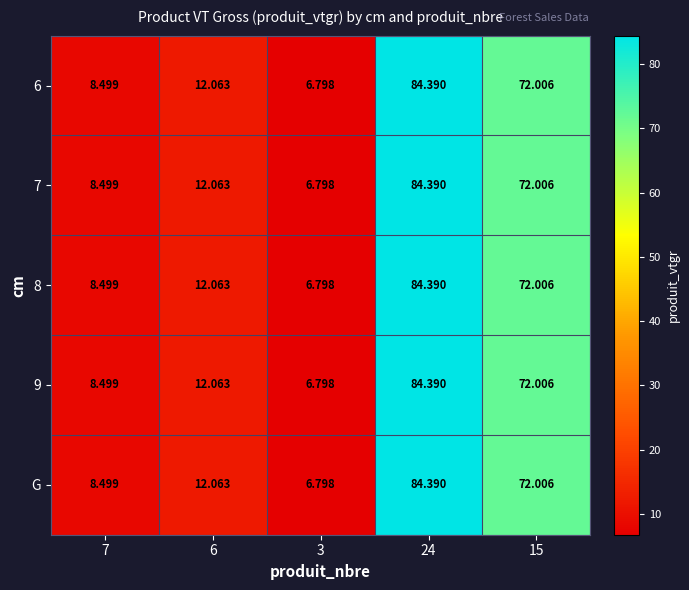

Is the value of G at 15 greater than the value of 8 at 24?

No